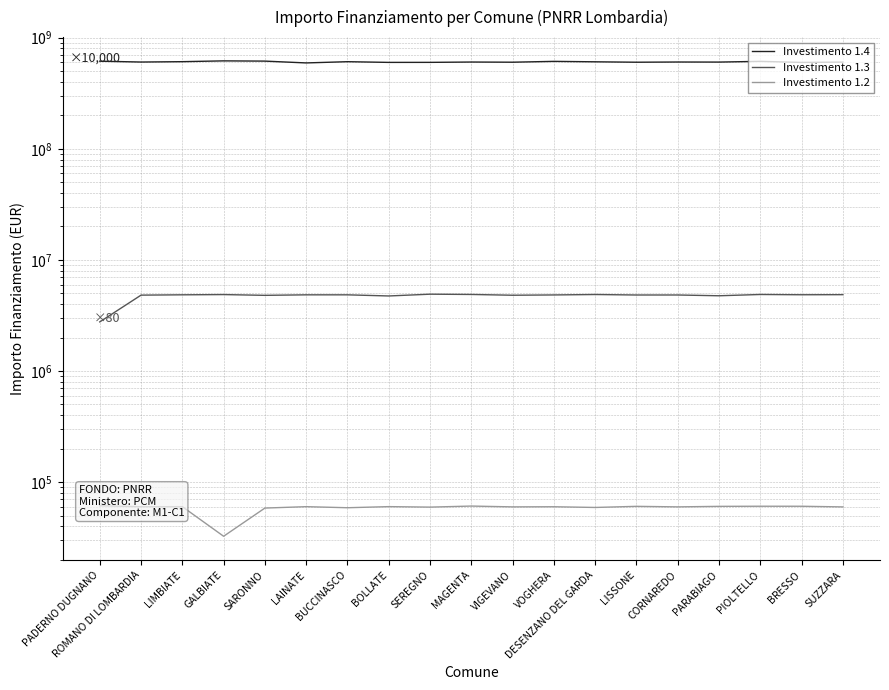

True or false: Investimento 1.4 has a value of 922944791.1 at SARONNO.

False